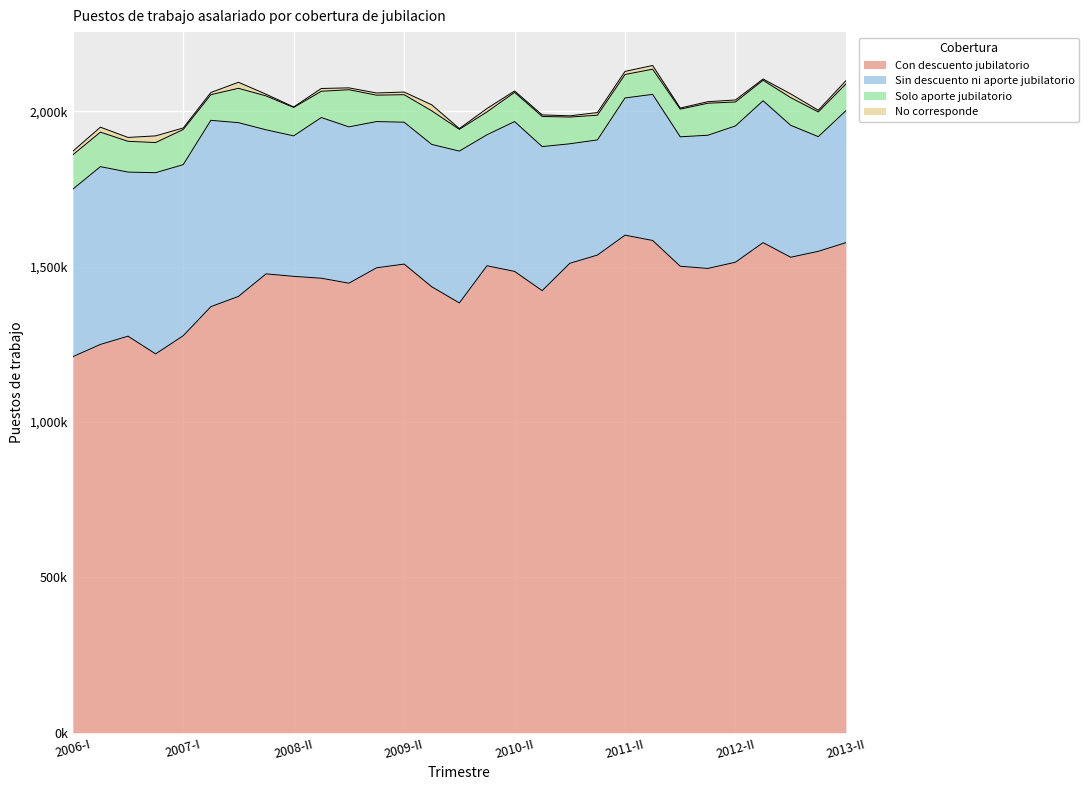

The No corresponde series shows 3320 at 2009-II. True or false?

False